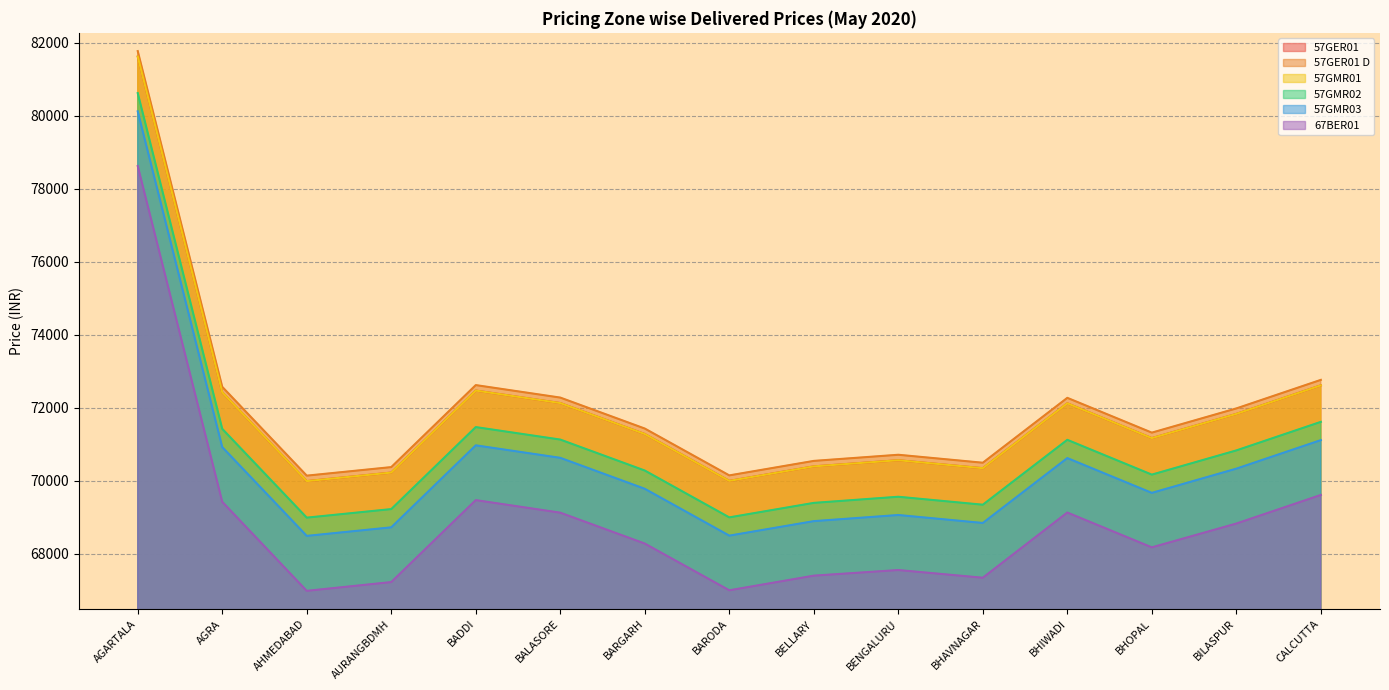

True or false: 57GMR02 and 57GER01 intersect in this chart.

False